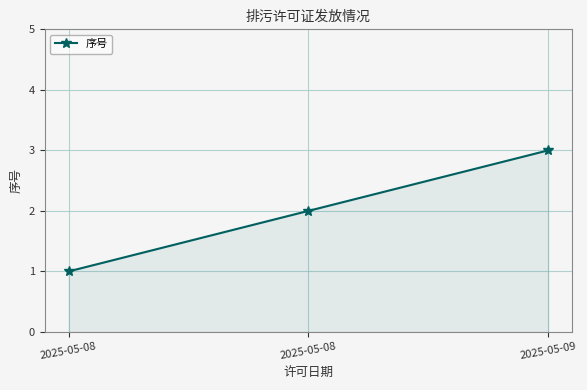

What is the smallest value displayed?

1